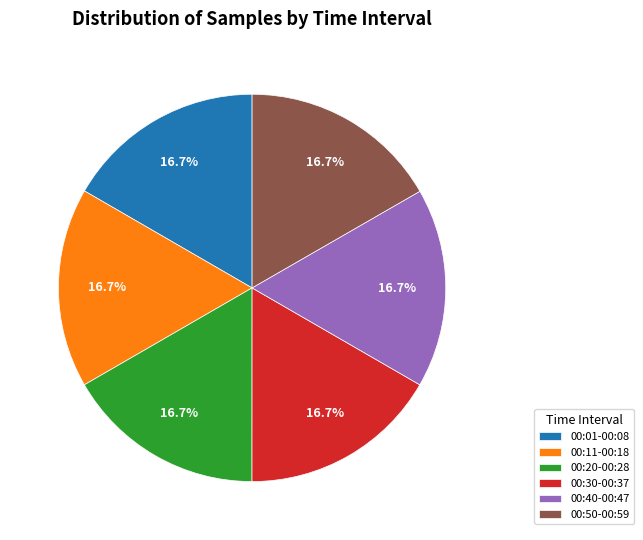

What portion of the pie excludes 00:50-00:59?

83.3%